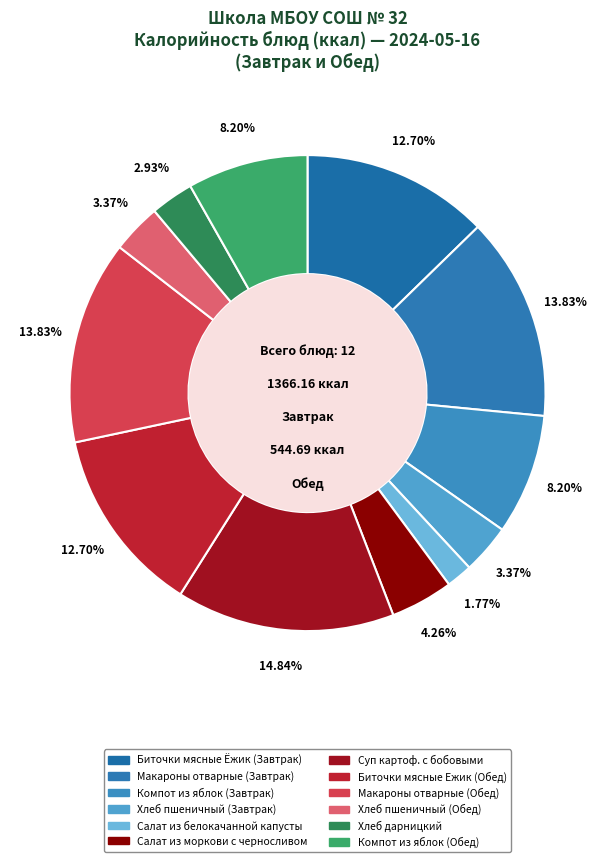

To the nearest percent, what is the difference between the largest and smallest slice percentages?

13%